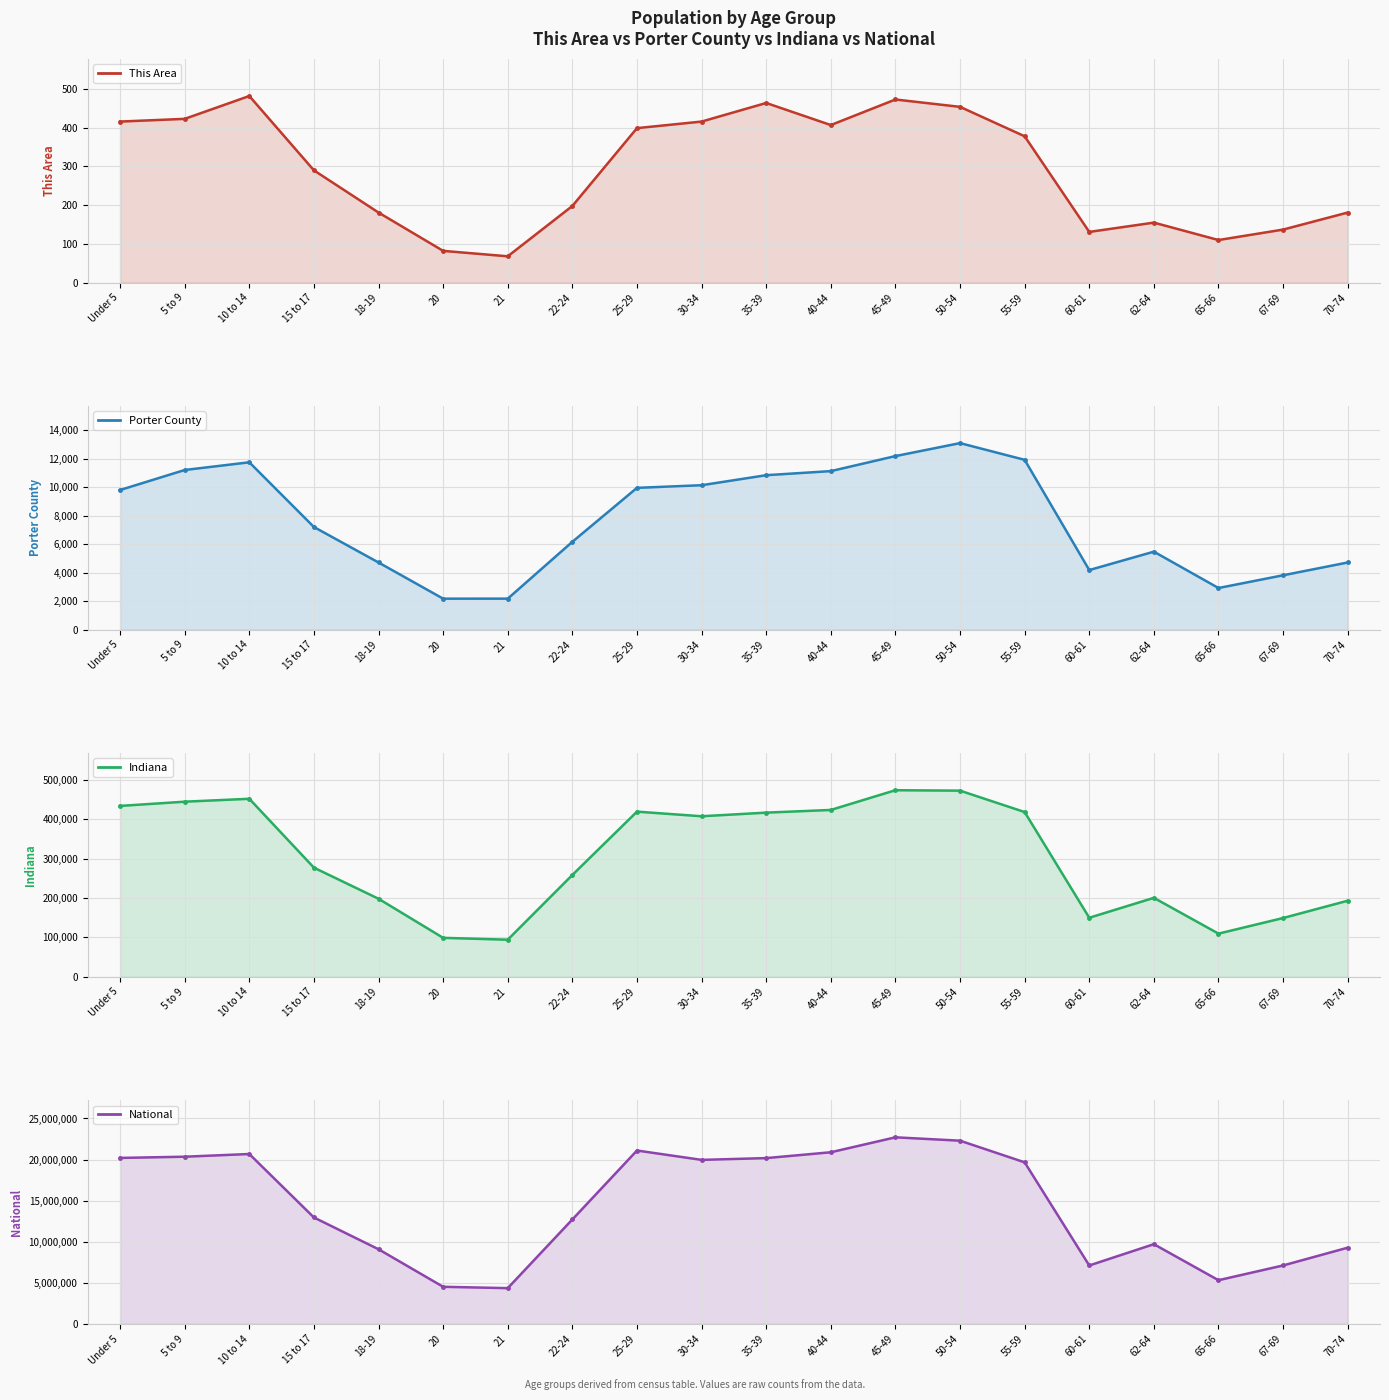

What is the value of the This Area point at the 1st from the left?

416